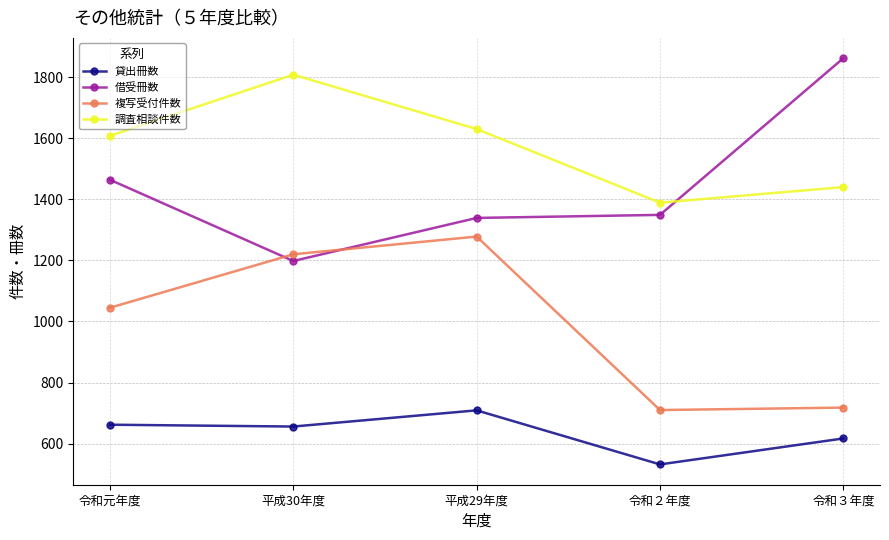

How many lines are shown in the chart?

4